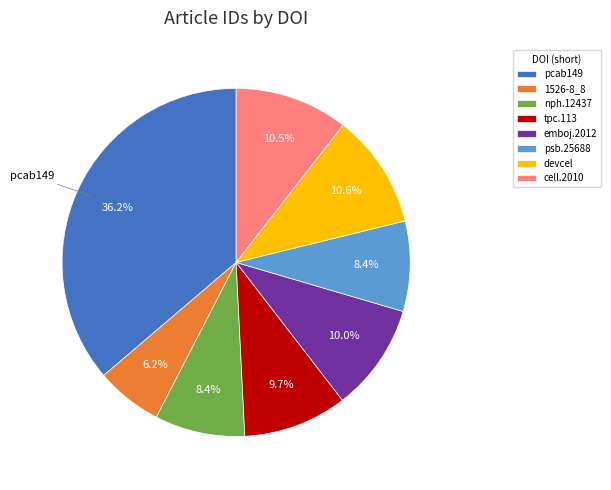

How many segments does this pie chart have?

8